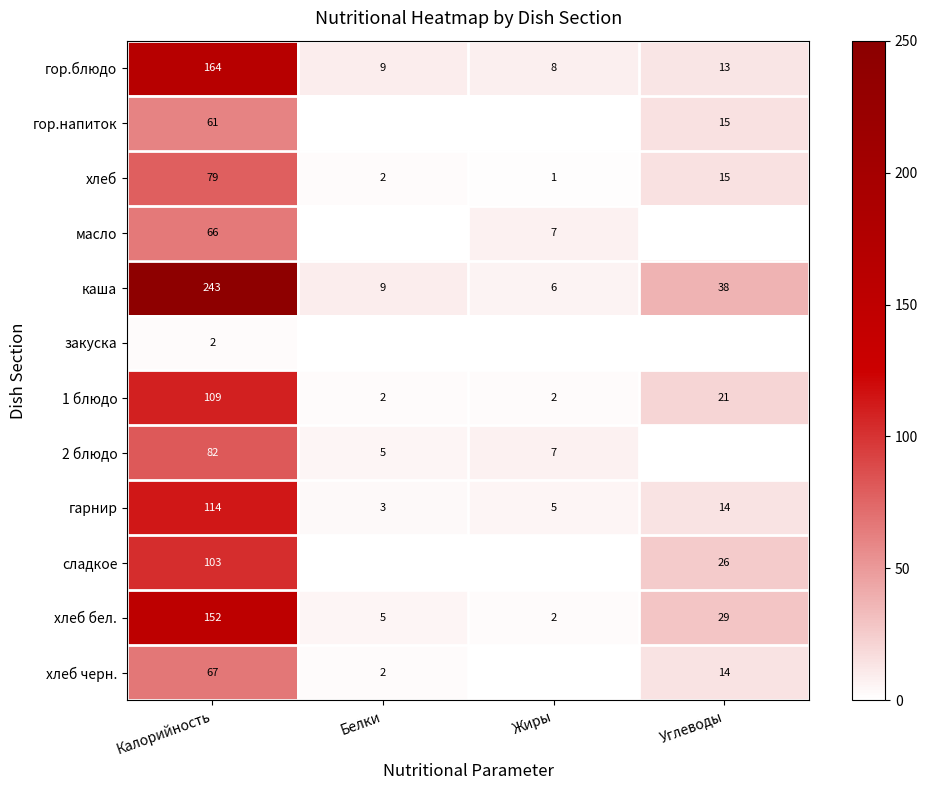

At which category is the sum across all series the highest?

Калорийность